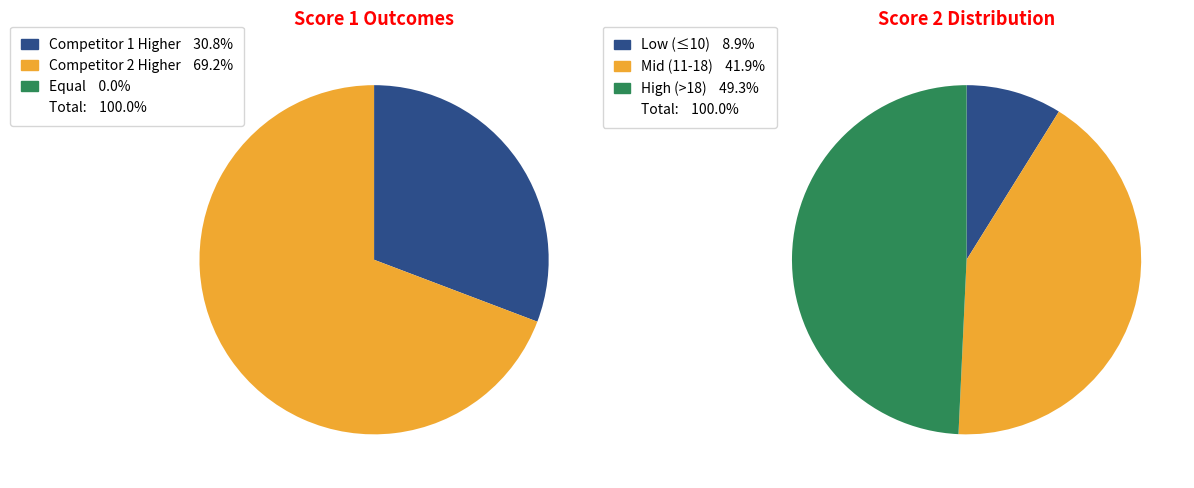

Which series has the widest spread of values?

Score 1 Wins